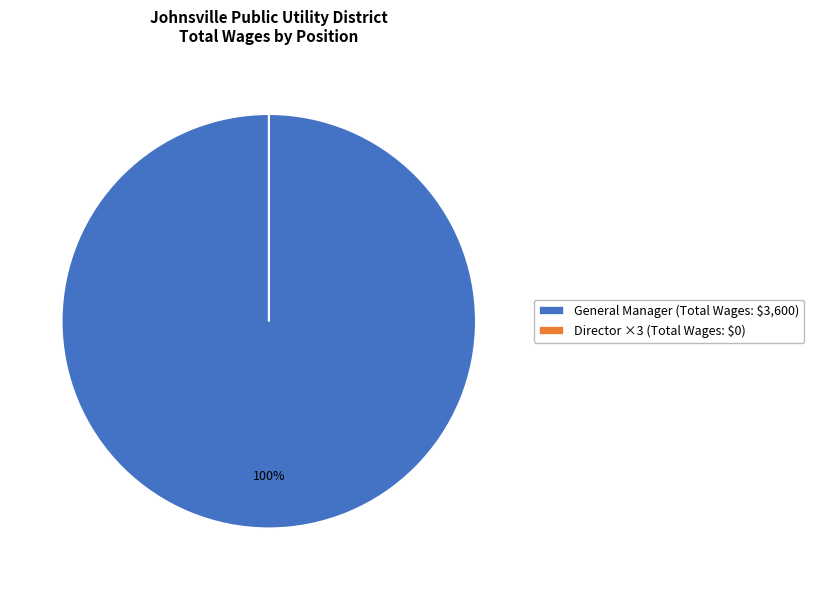

To the nearest percent, what percentage of the pie is General Manager (Total Wages: $3,600)?

100%